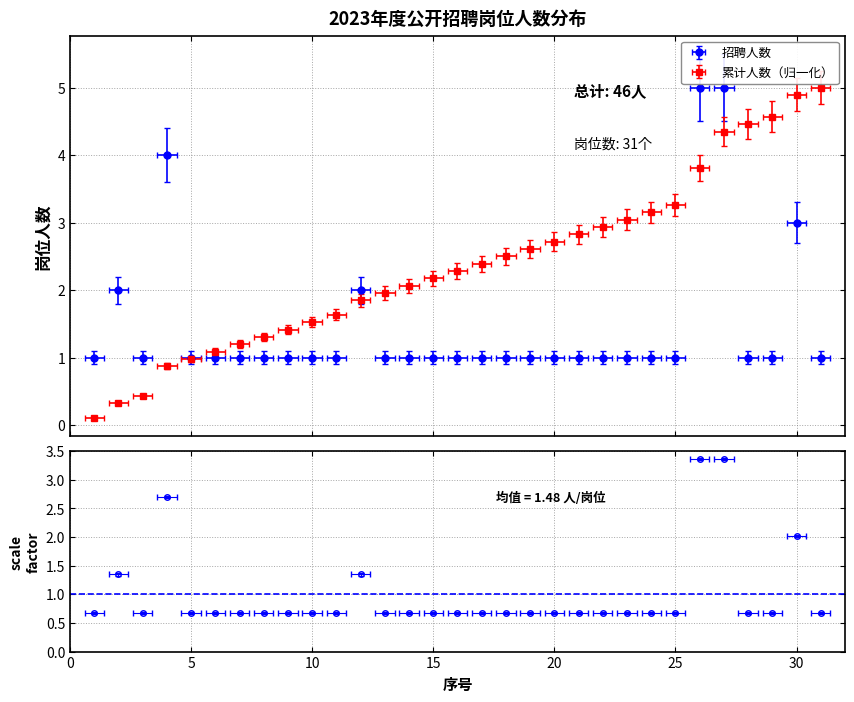

What is the difference between the maximum and minimum values in the 累计人数 series?

4.9